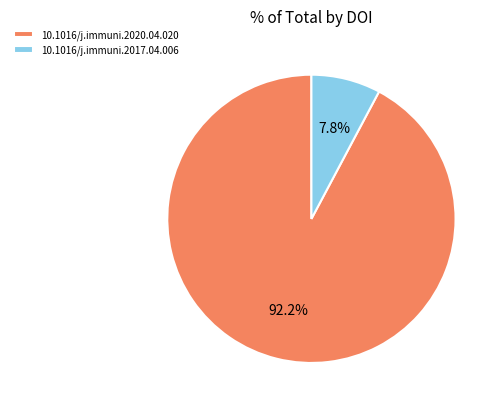

To the nearest percent, what is the difference between the 10.1016/j.immuni.2017.04.006 and 10.1016/j.immuni.2020.04.020 slice percentages?

84%